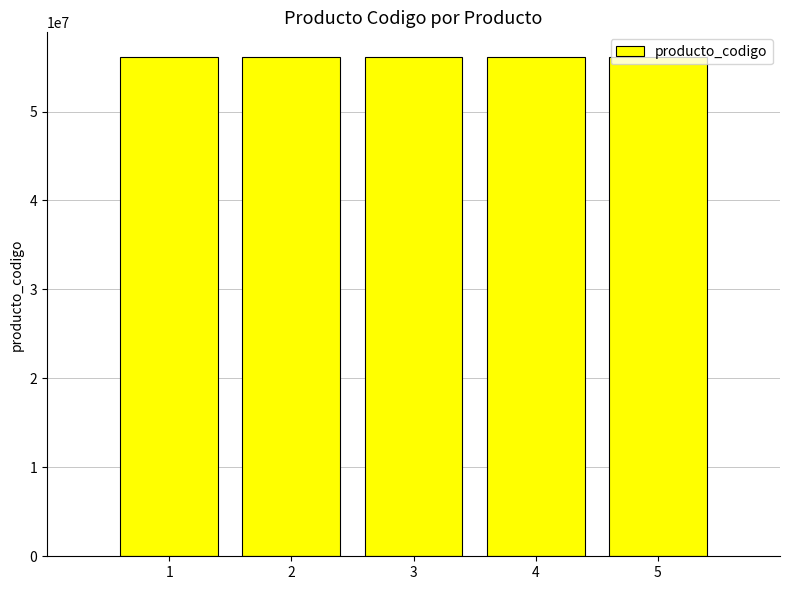

What is the smallest value displayed?

56101504